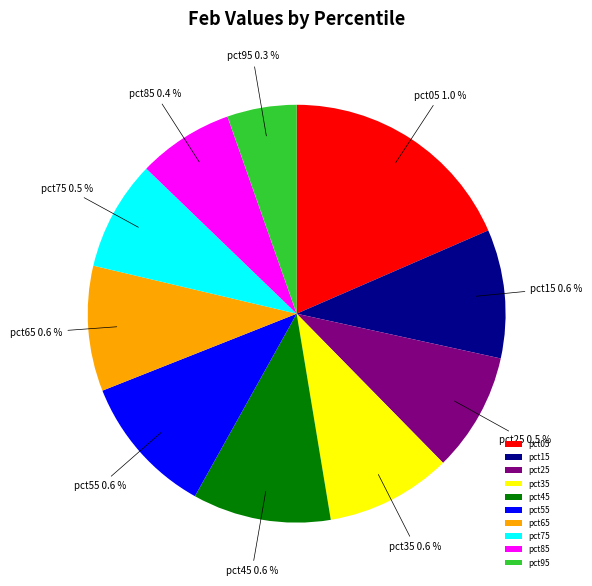

To the nearest percent, what is the combined percentage of pct55 and pct65?

21%